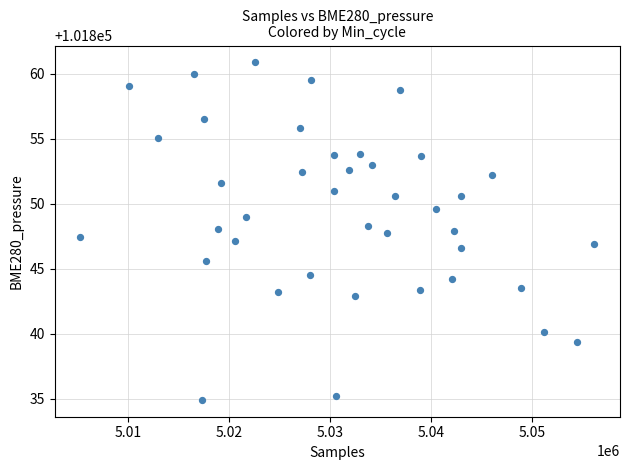

What is the range of Y values (max minus min)?

26.0